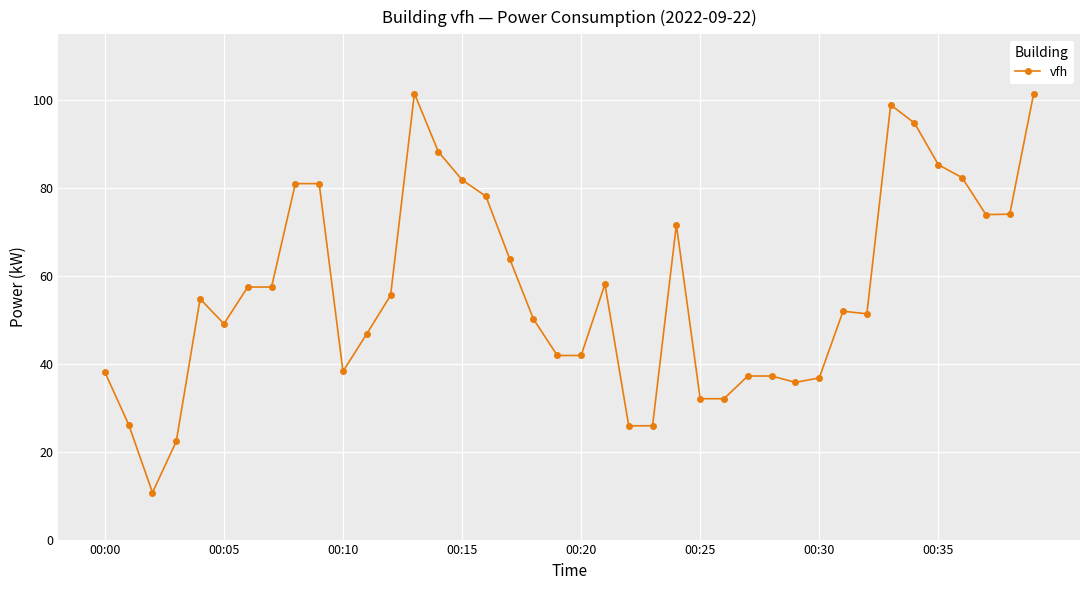

What is the value of the 24th point from the left?

25.9